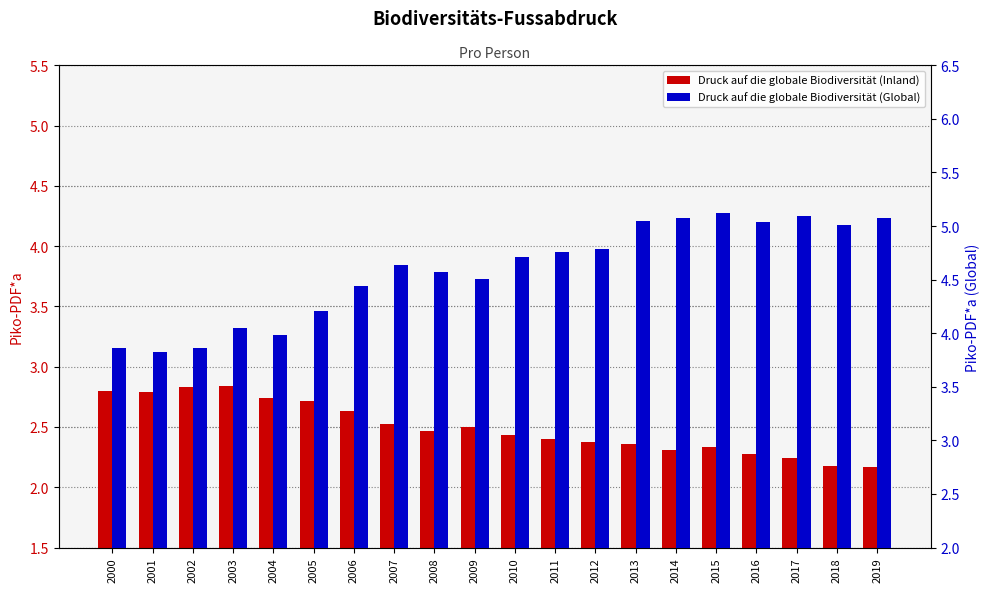

What is the difference between the highest and lowest values at 2007?

2.1